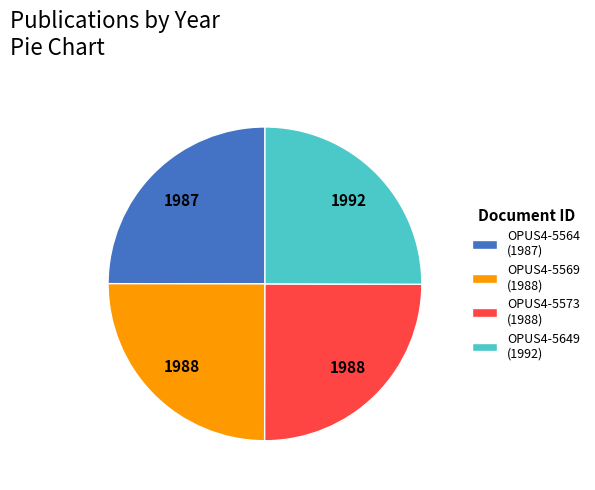

What is the ratio of the value at OPUS4-5569 (1988) to the value at OPUS4-5564 (1987)?

1.0